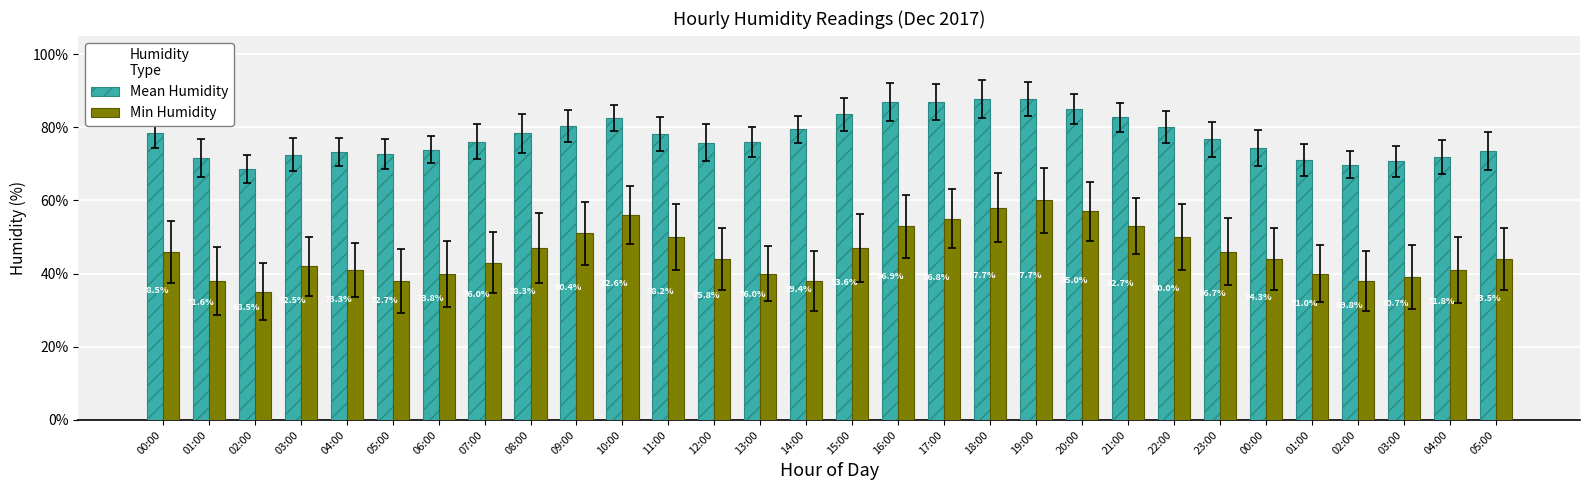

At 23:00, list the series in order from smallest to largest.

Min Humidity, Mean Humidity